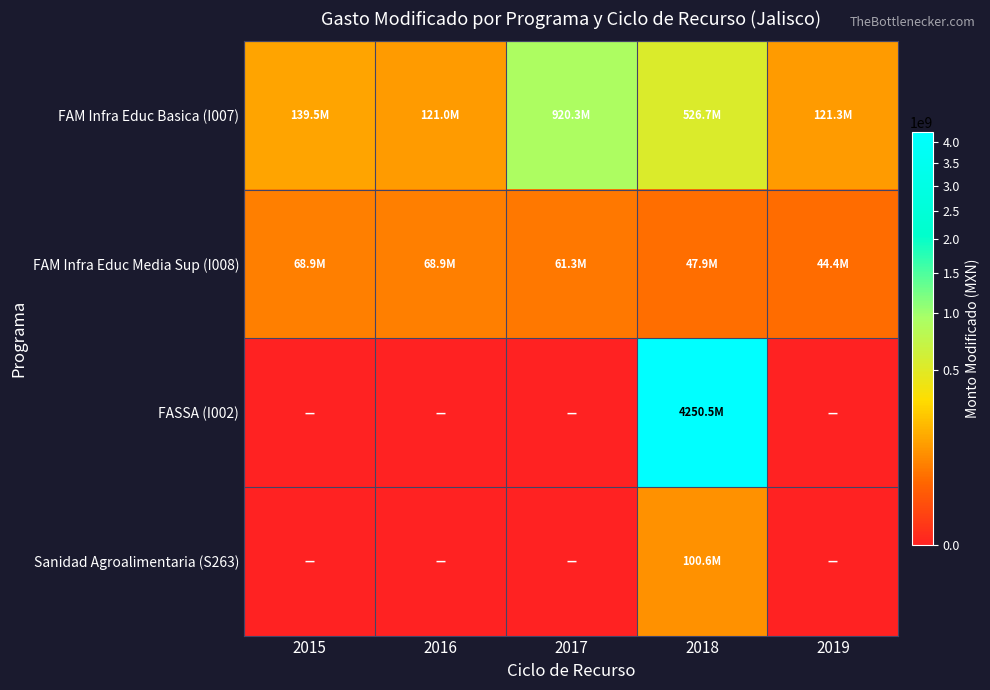

Which series has the largest total across all categories?

FASSA (I002)